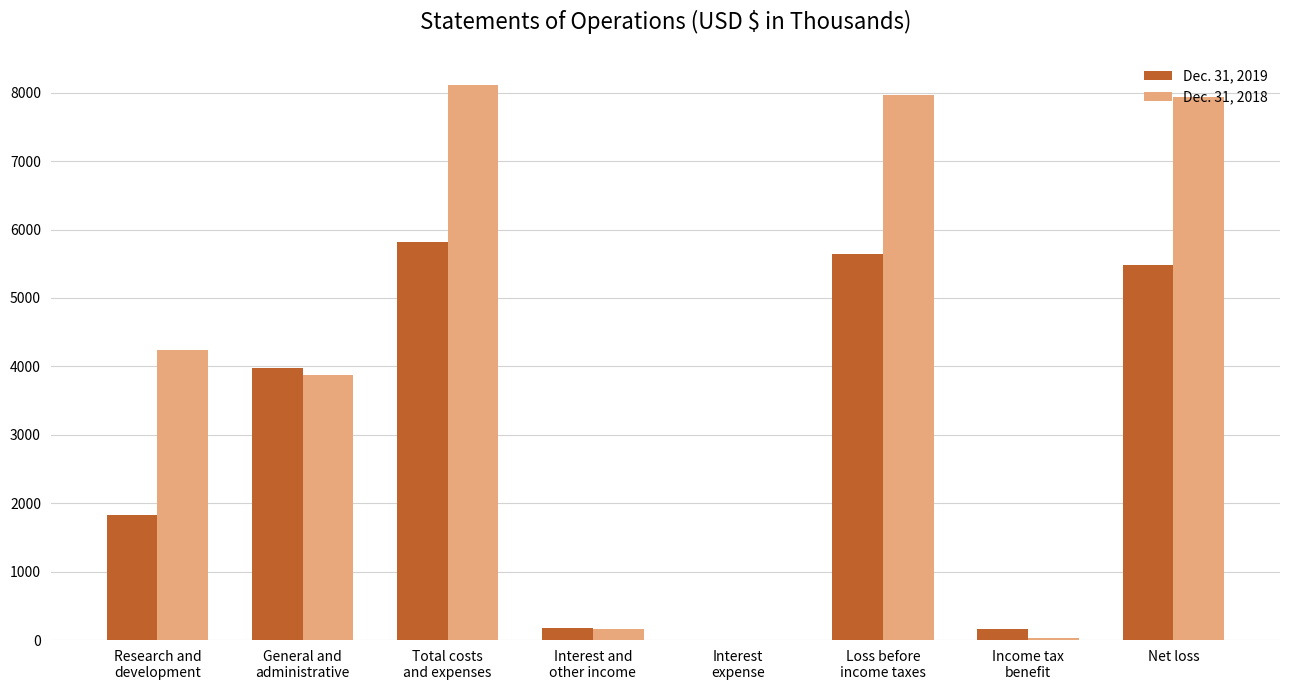

Which series has the largest range (max minus min)?

Dec. 31, 2018